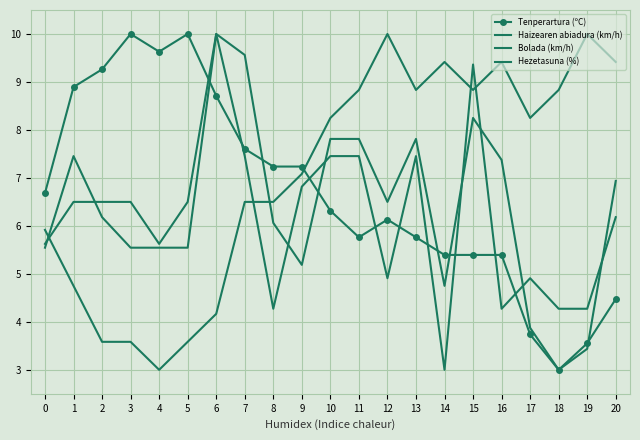

Which series has the largest range (max minus min)?

Tenperartura (ºC)